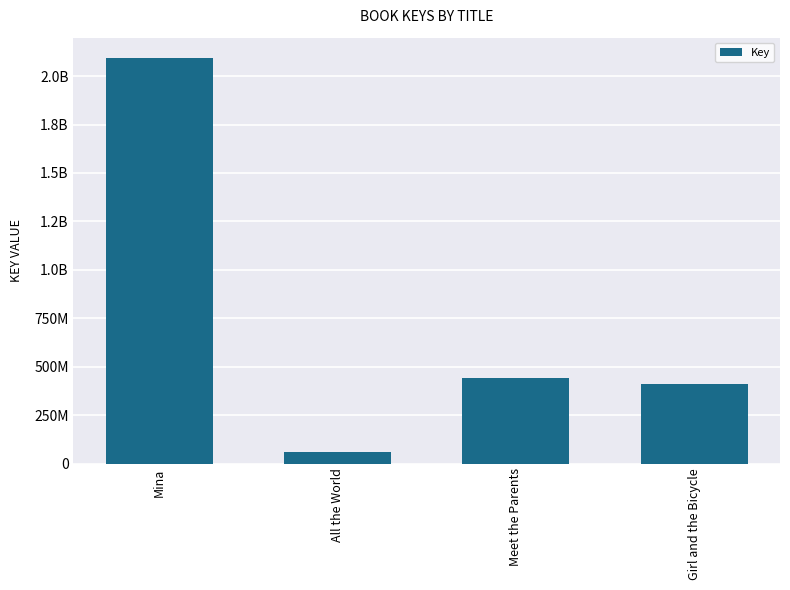

What is the difference between the values at All the World and Mina?

2033037988